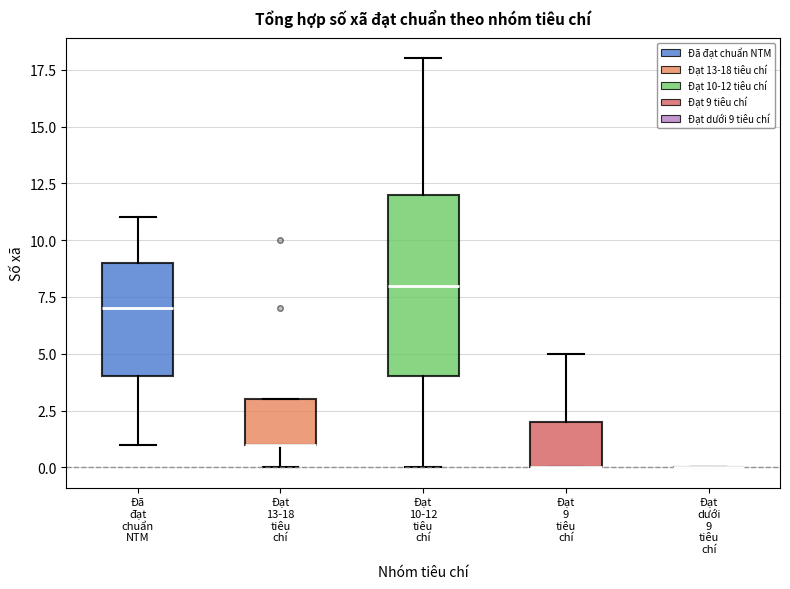

Where does the upper whisker of the box for Đạt 10-12 tiêu chí end on the y-axis? The values are not printed on the chart, so give them approximately, as read against the axis.

18